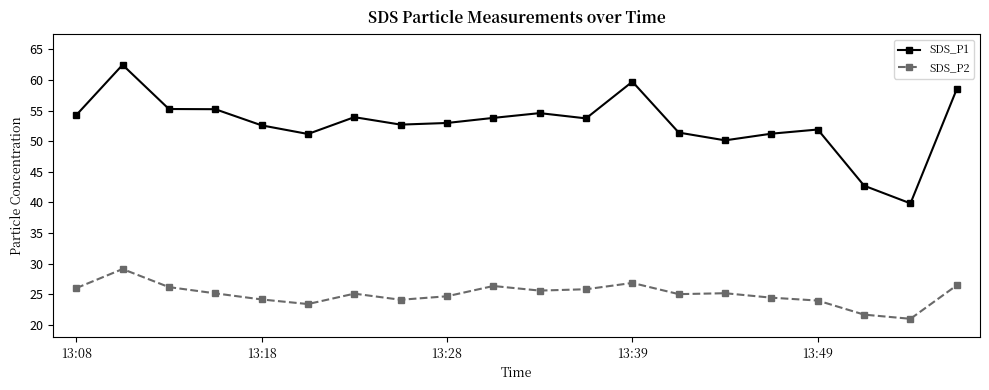

What is the lowest value of the SDS_P1 series?

39.8